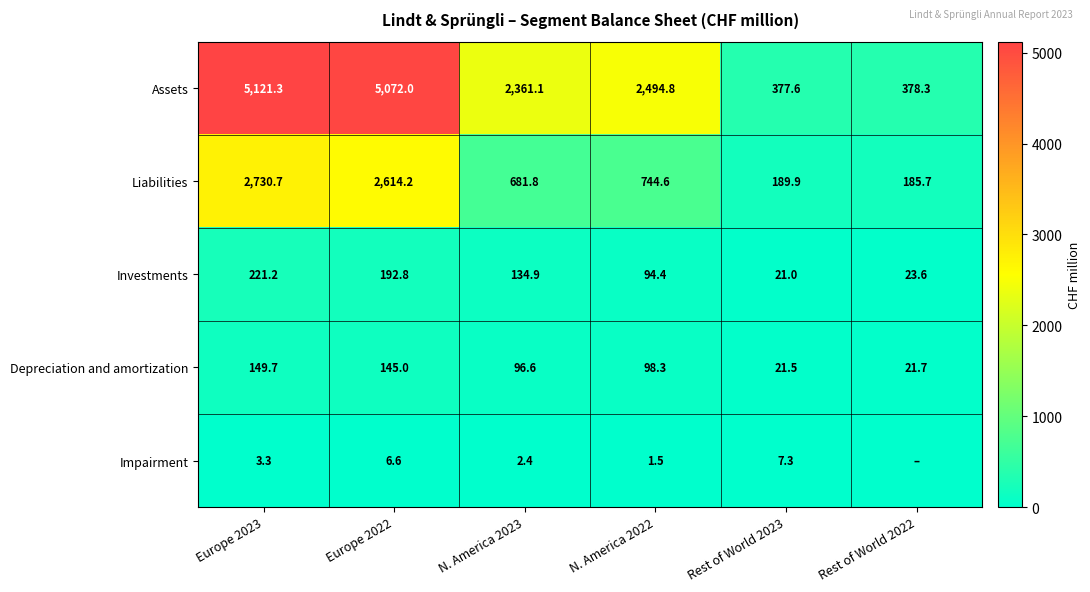

Is it true that Investments equals 276.7 at Europe 2022?

False